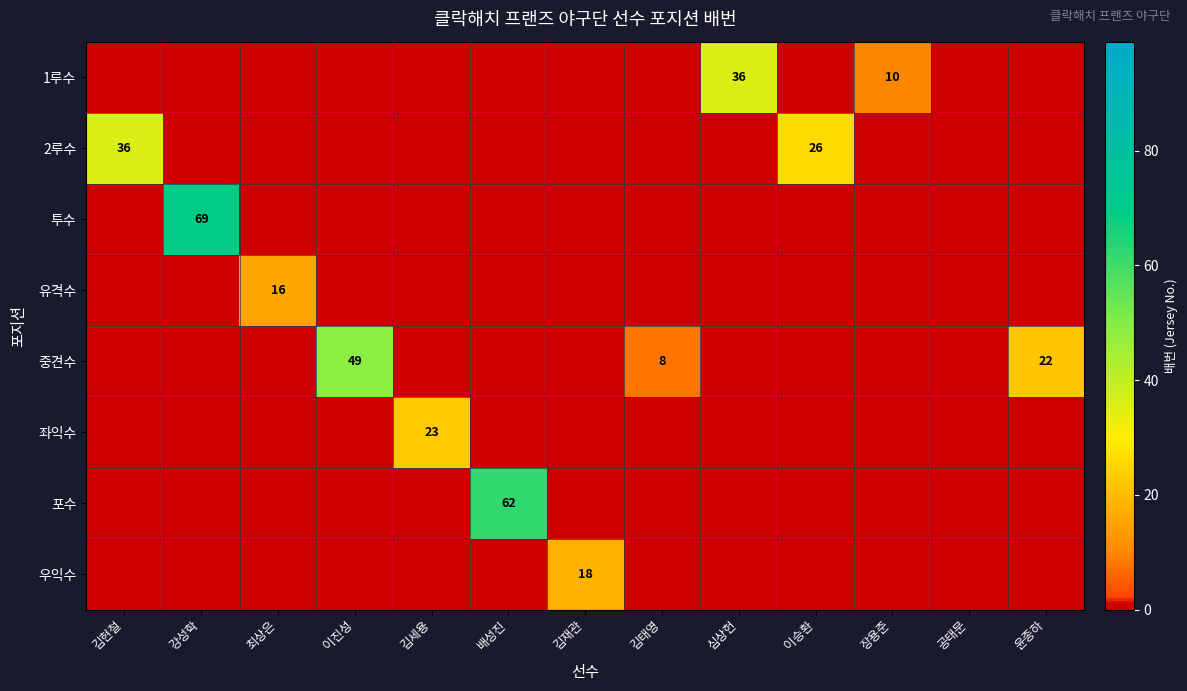

At which category is the sum across all series the highest?

강성학